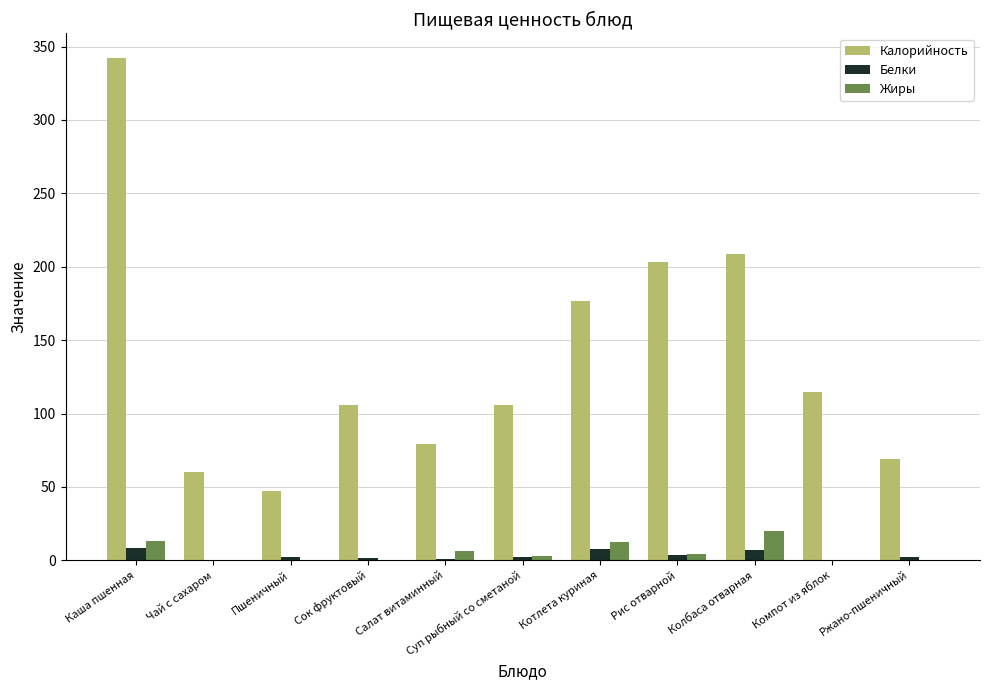

The value of Белки at Компот из яблок is 0.2. True or false?

True